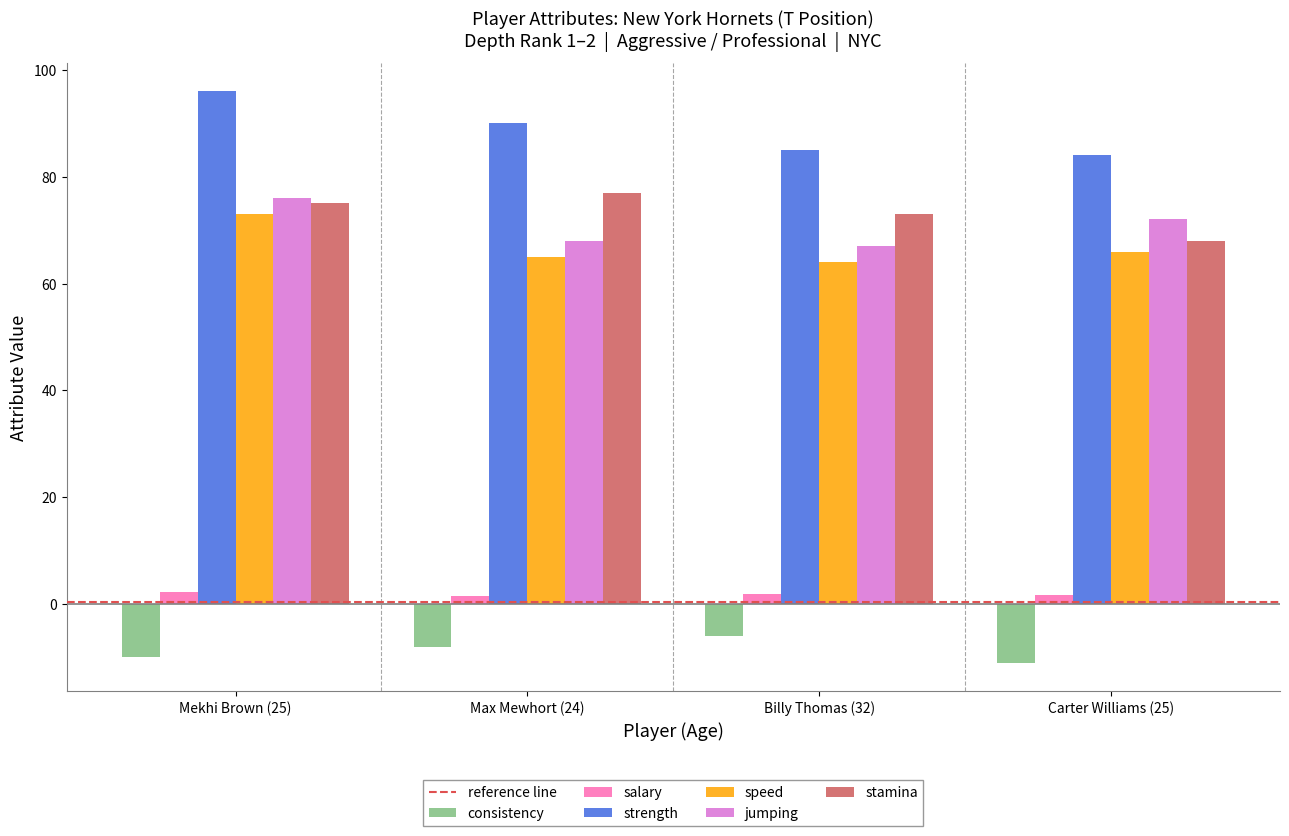

Does the chart contain stacked bars?

No